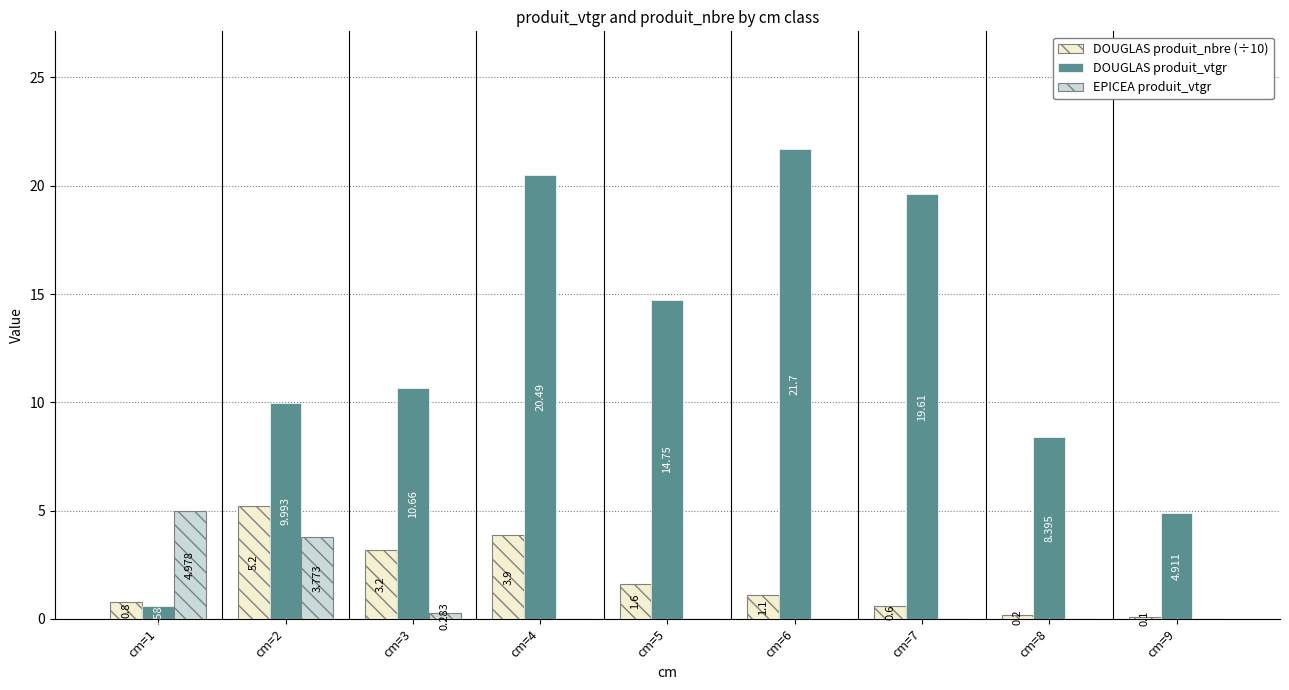

Between cm=3 and cm=6, which series saw the biggest shift?

DOUGLAS produit_vtgr